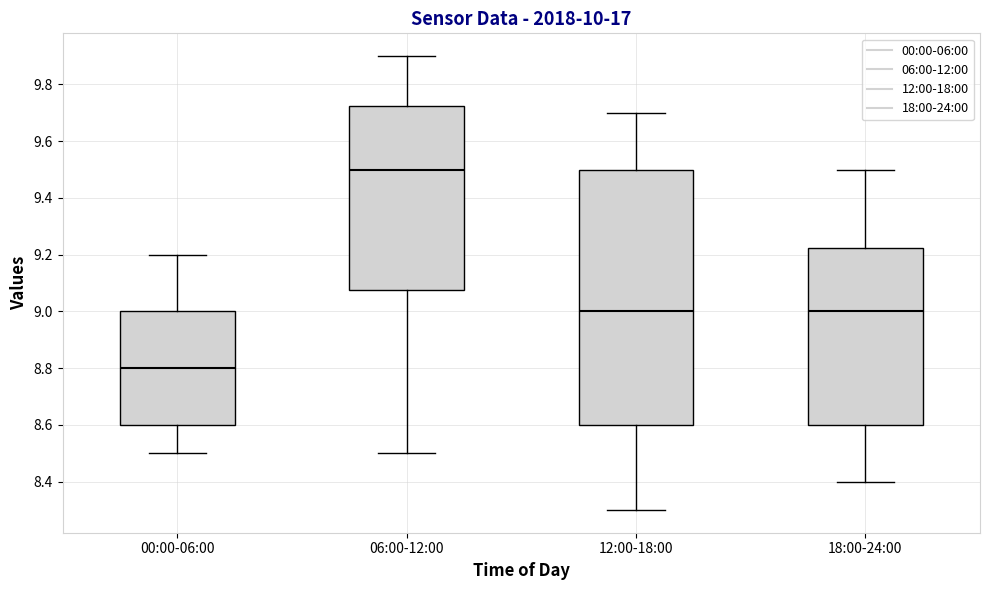

Which box has the highest median line?

06:00-12:00